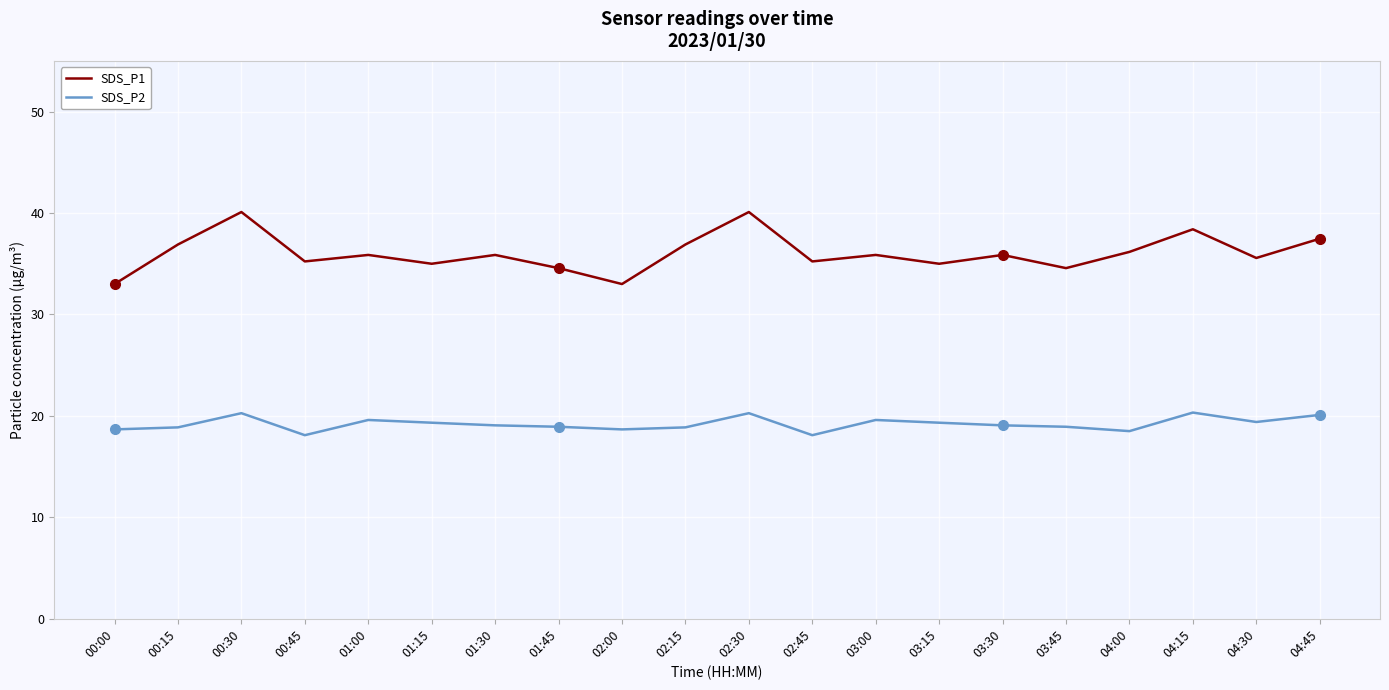

What is the sum of the SDS_P1 values at 04:15 and 00:45?

73.6